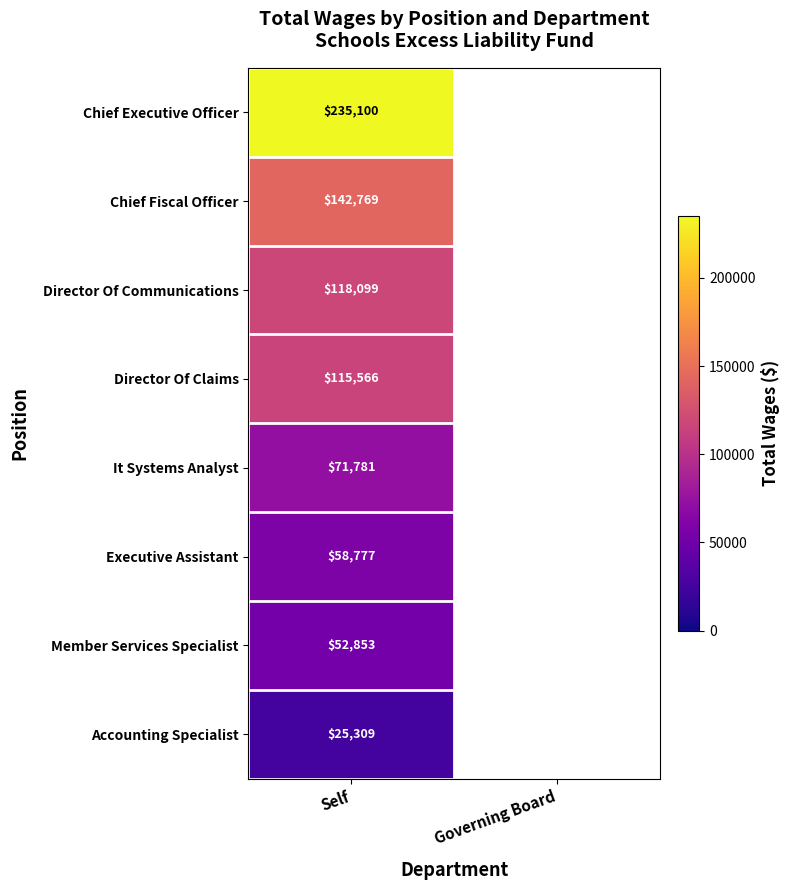

At Self, list the series in order from largest to smallest.

Chief Executive Officer, Chief Fiscal Officer, Director Of Communications, Director Of Claims, It Systems Analyst, Executive Assistant, Member Services Specialist, Accounting Specialist